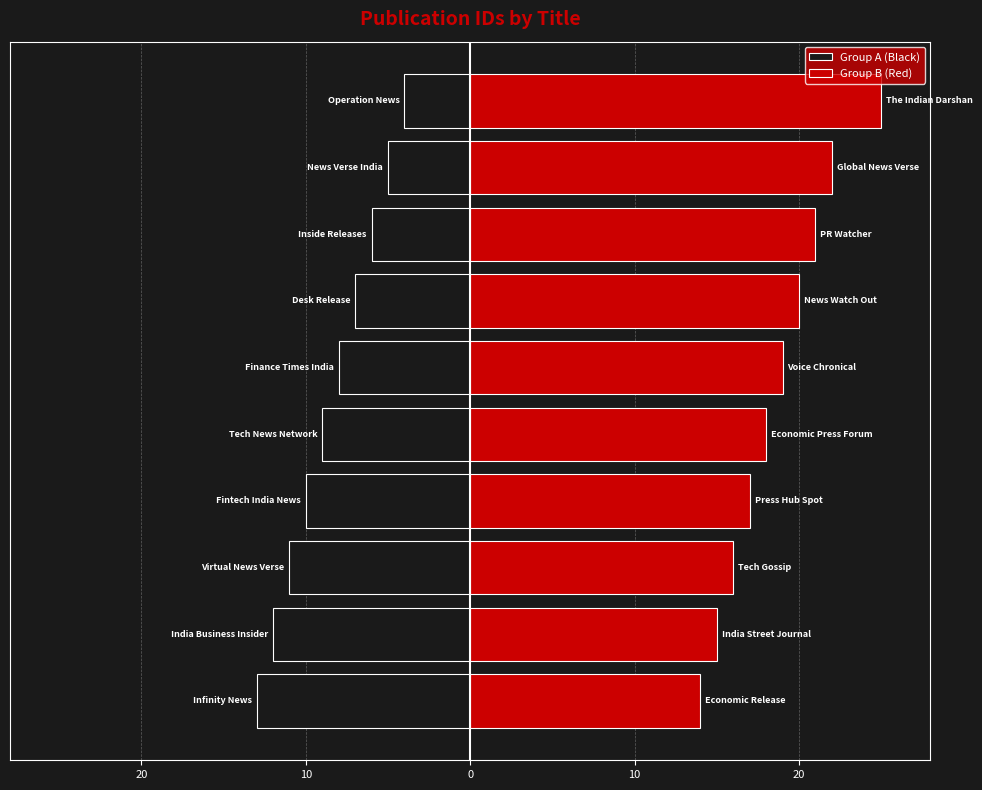

Rank the series at 20 from highest to lowest value.

Group B (Red), Group A (Black)